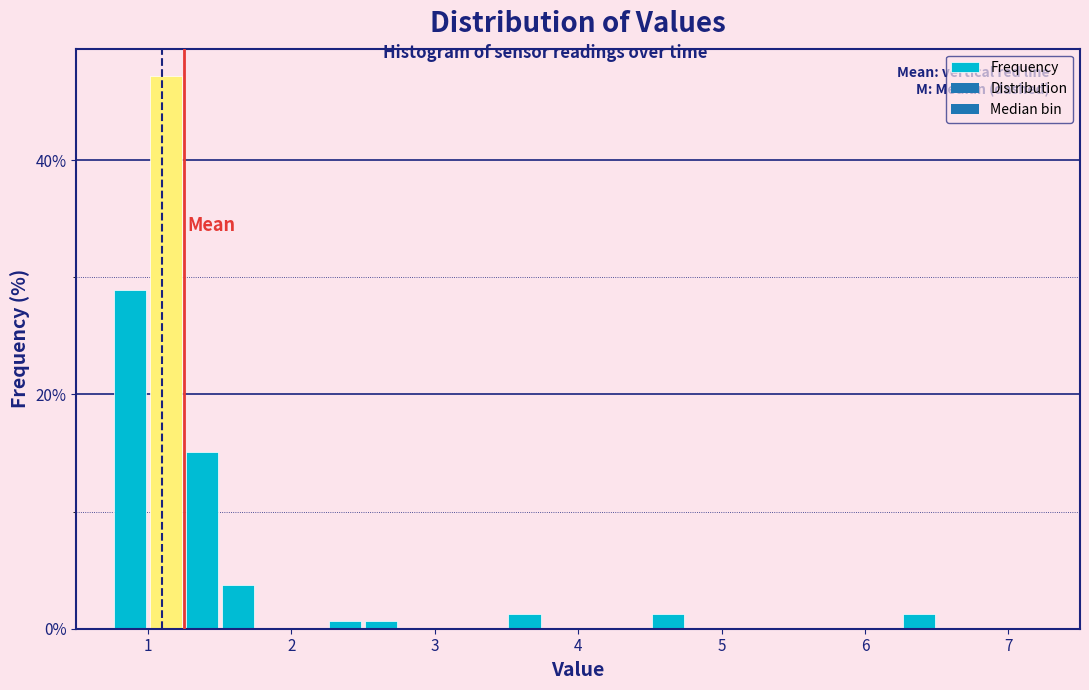

Read against the x-axis, roughly where is the centre of the tallest bar?

1.1